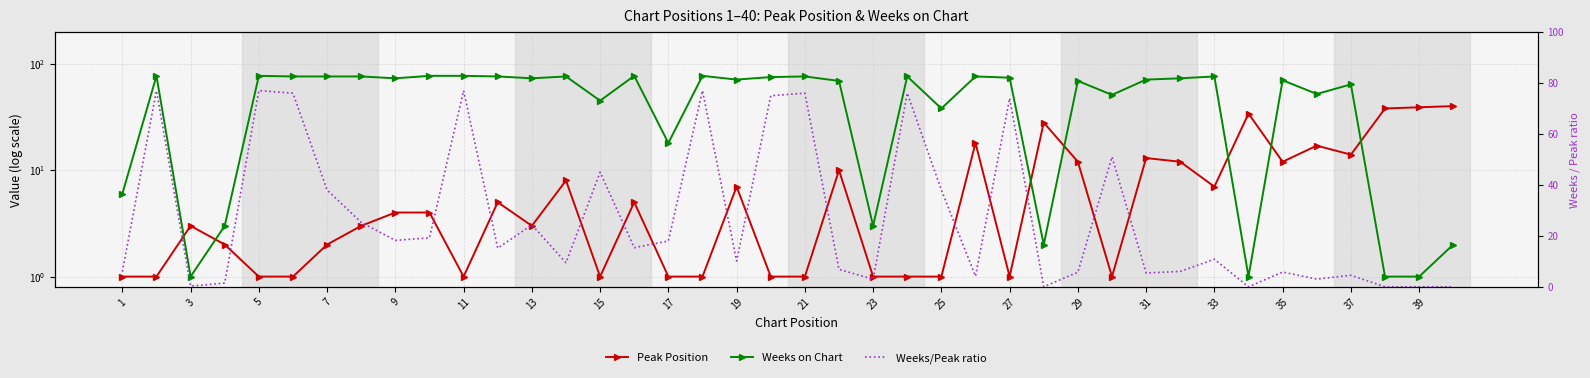

True or false: Weeks on Chart and Weeks/Peak ratio cross at least once.

False